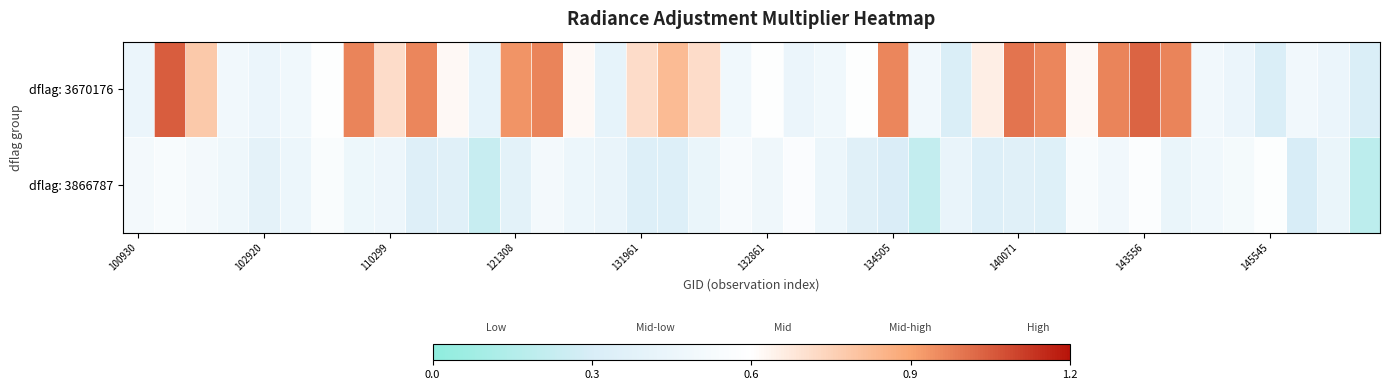

Rank the series by their maximum value, from lowest to highest.

dflag: 3866787, dflag: 3670176